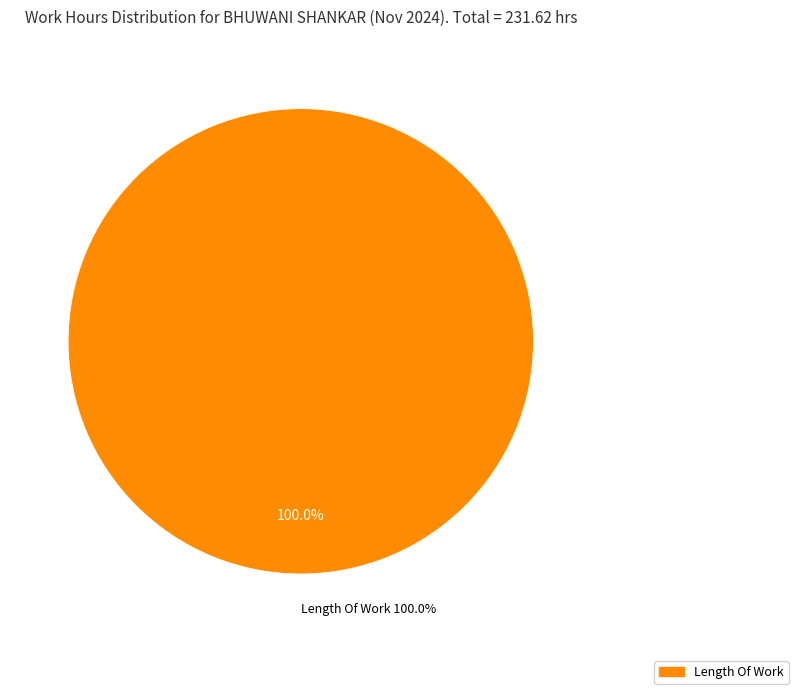

The Length Of Work slice represents 100% of the pie. True or false?

True